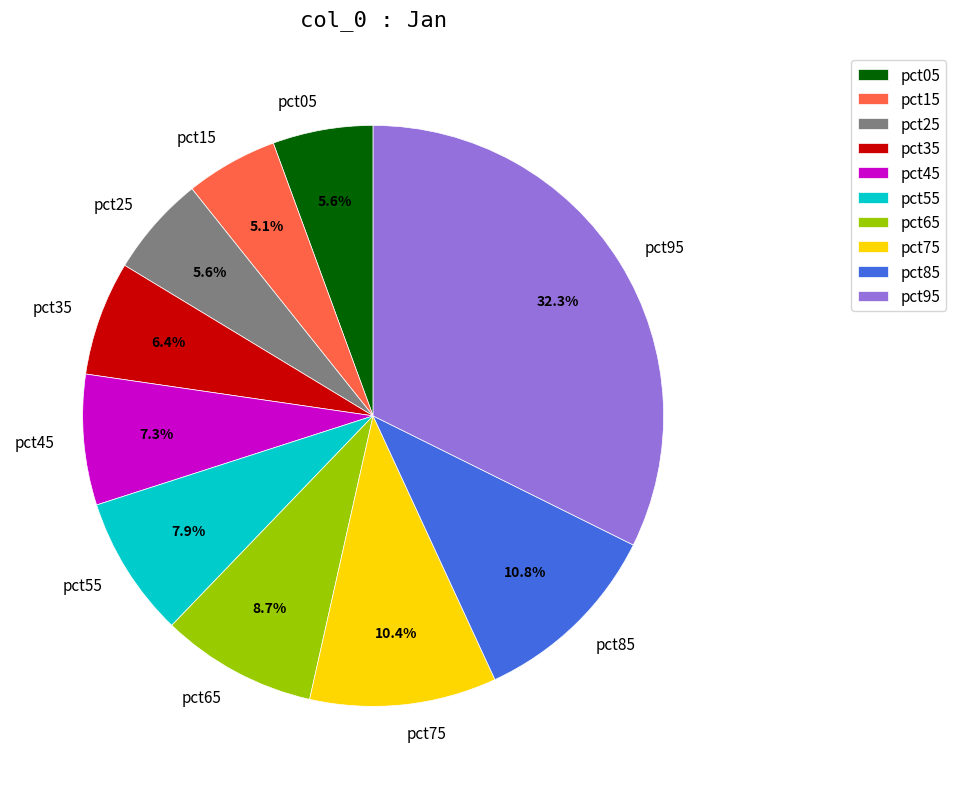

Is pct15 the majority of the pie?

No